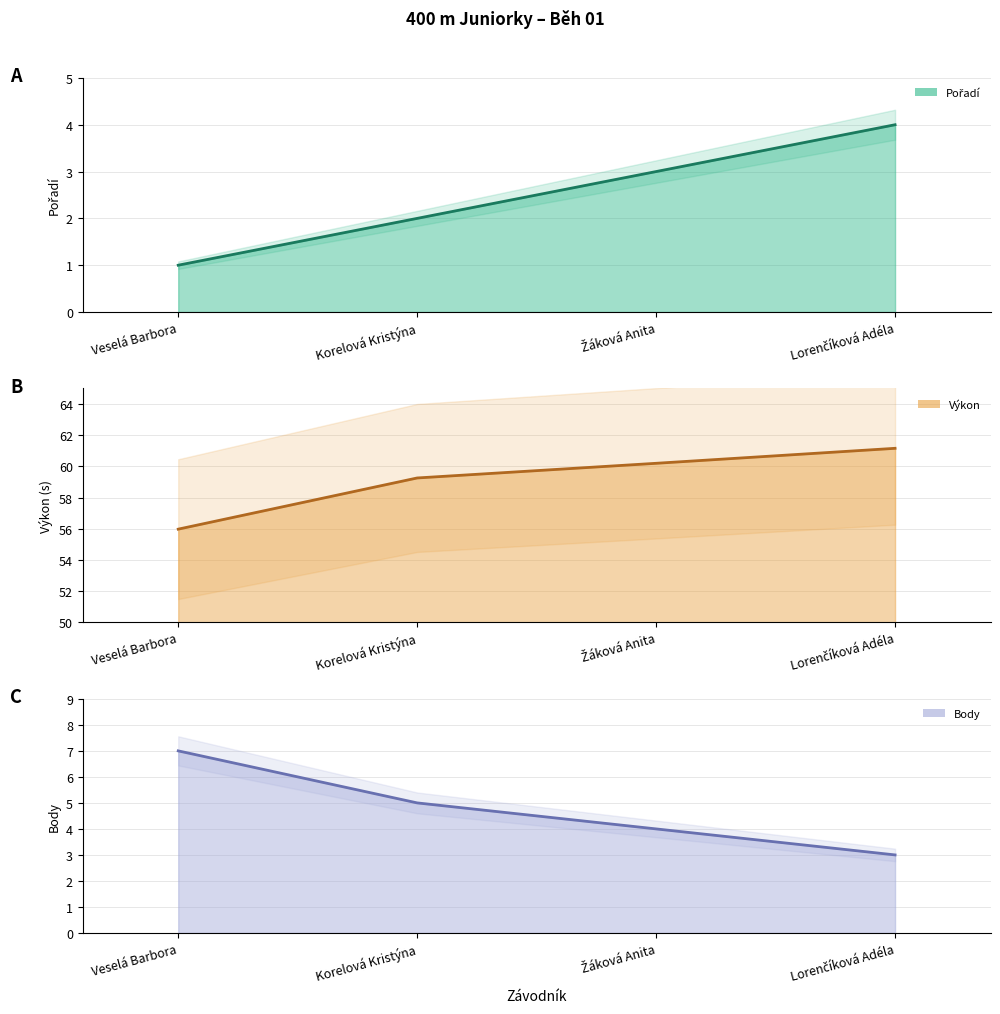

At which category does the chart reach its peak across all series?

Lorenčíková Adéla